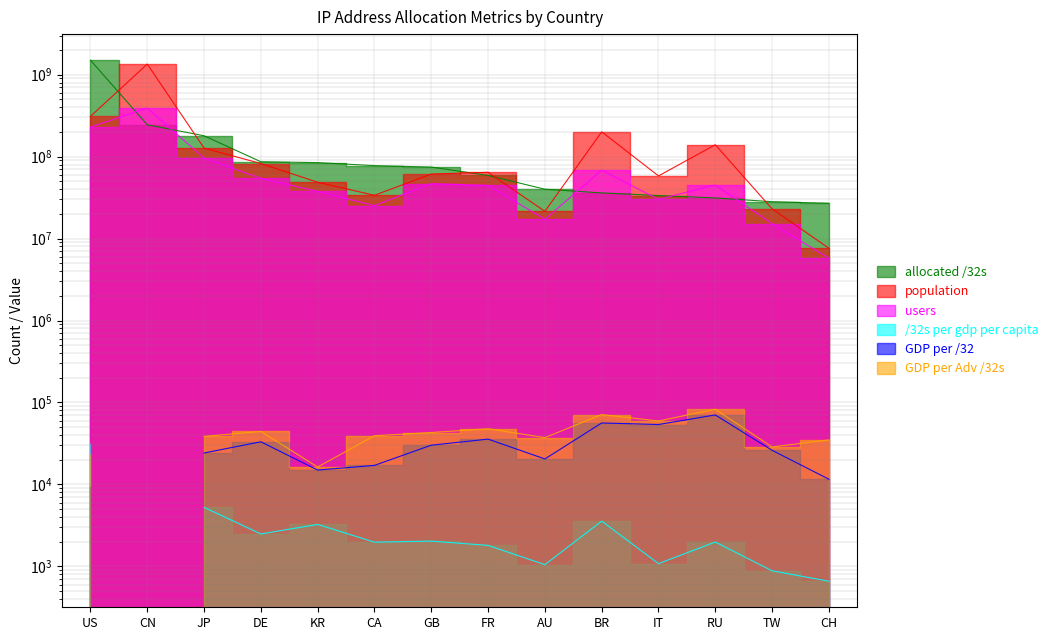

Is the value of allocated /32s at TW greater than the value of users at CN?

No